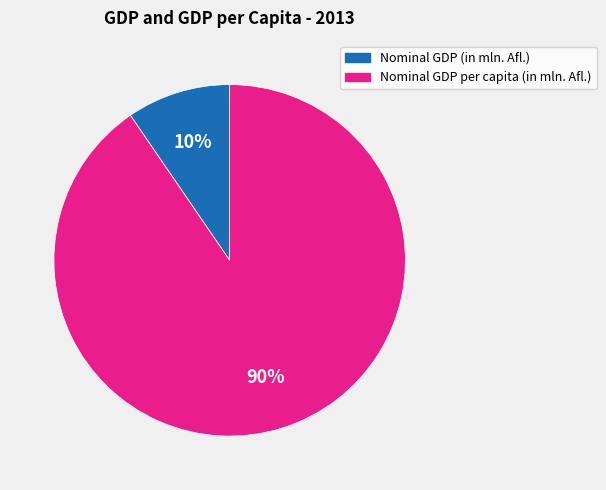

What percentage is the Nominal GDP per capita (in mln. Afl.) slice, to the nearest percent?

90%